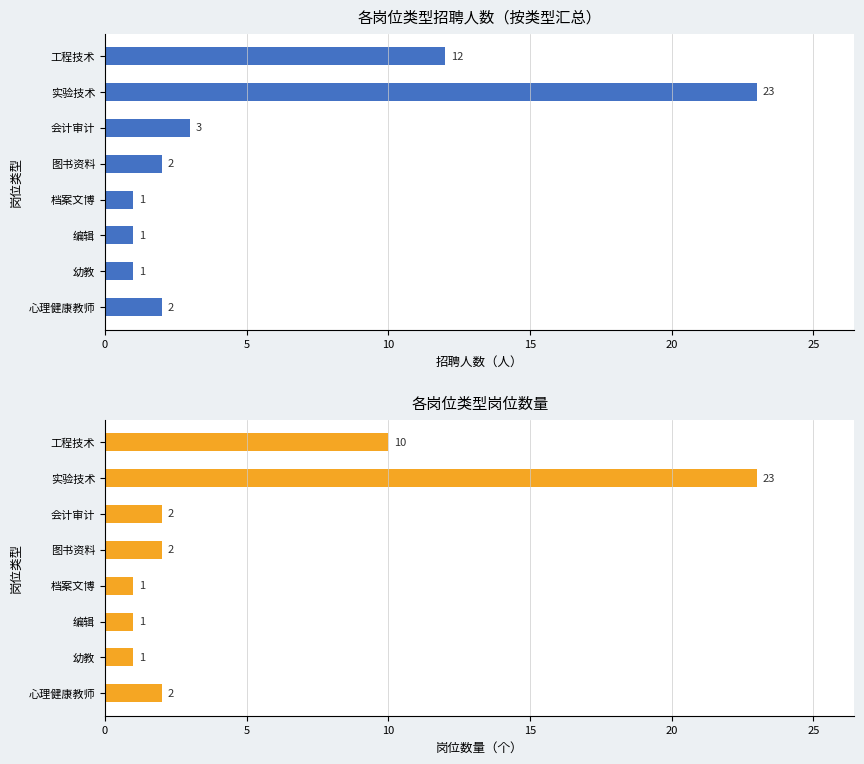

The 招聘人数 series shows 1 at 心理健康教师. True or false?

False